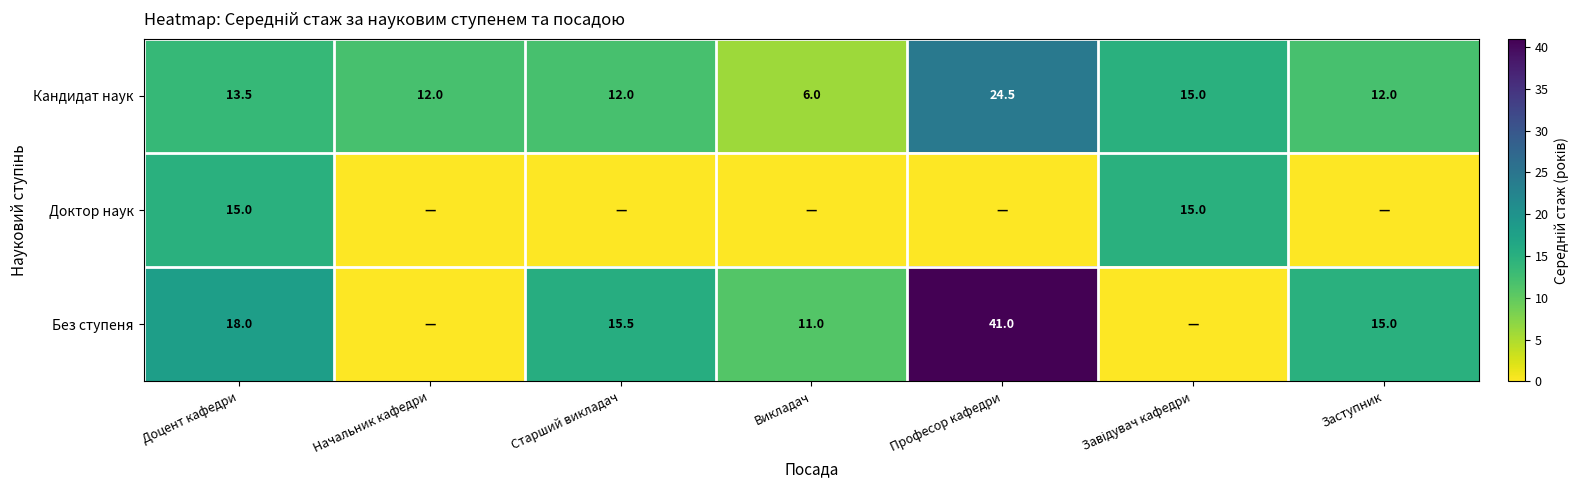

At which label does Кандидат наук reach its minimum?

Викладач